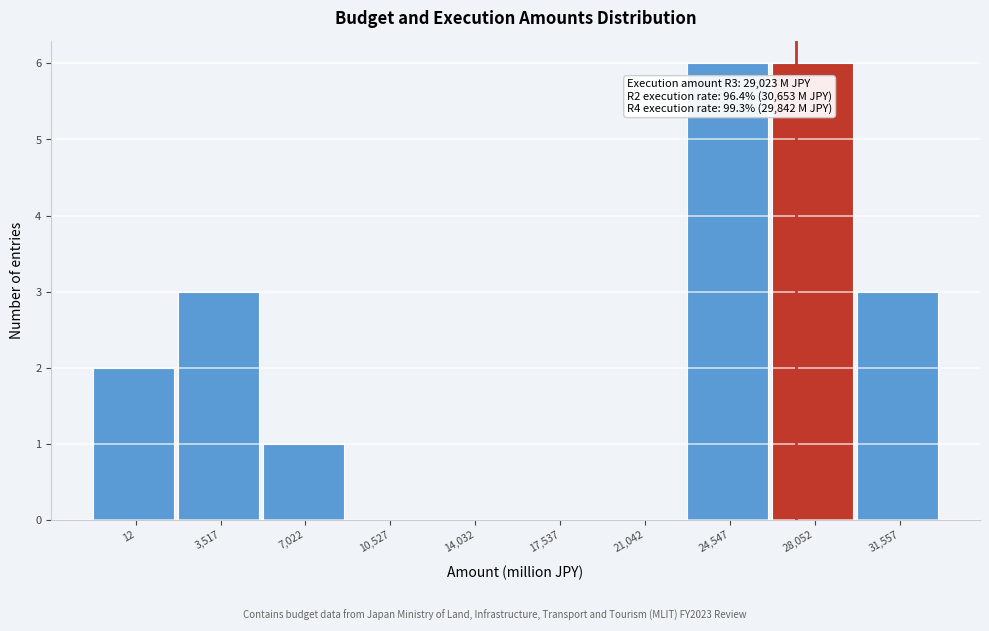

Reading right to left, list all the values displayed in this chart.

31,557=3	28,052=6	24,547=6	21,042=0	17,537=0	14,032=0	10,527=0	7,022=1	3,517=3	12=2